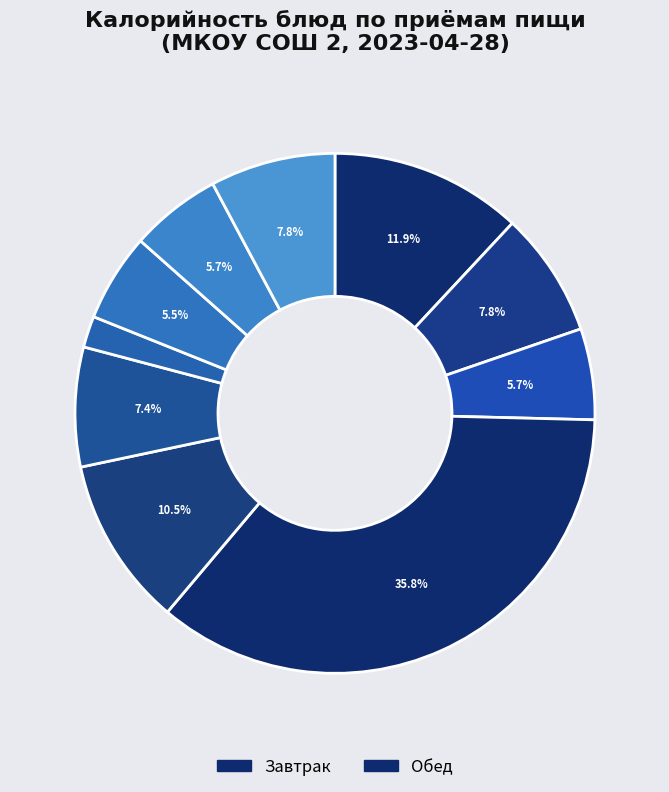

How many slices are in this pie chart?

10